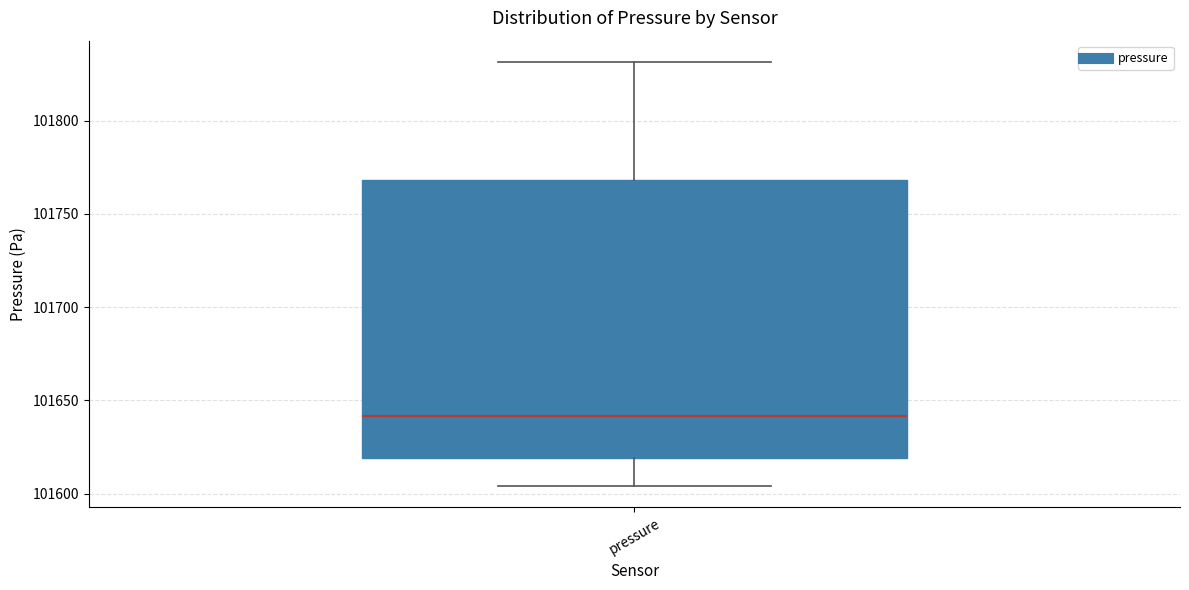

Read this box plot against the y-axis: the position of the median line, the range covered by the box, and the ends of both whiskers. The values are not printed on the chart, so give them approximately, as read against the axis.

median 101640, box 101620 to 101770, whiskers 101605 to 101830